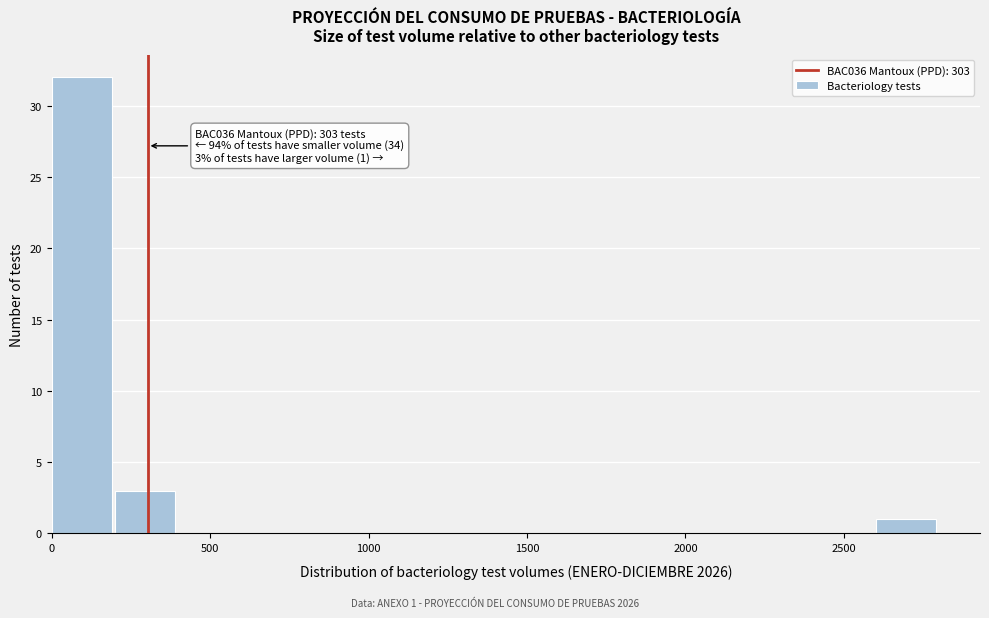

Over which range of the x-axis is the bar tallest?

0 to 200